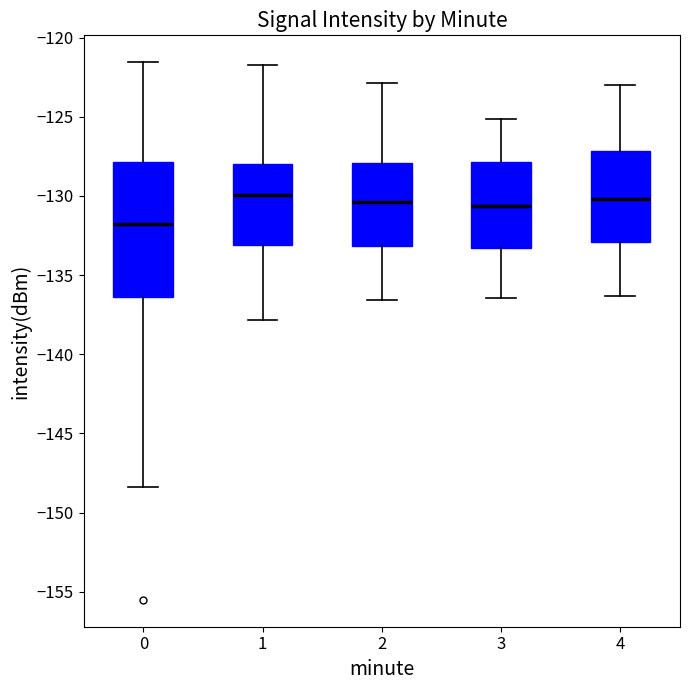

Reading left to right, transcribe this box plot: for each box, give where its median line is, the range the box spans, and where its two whiskers end, as read against the y-axis. The values are not printed on the chart, so give them approximately, as read against the axis.

0: median -132.0, box -136.5 to -128.0, whiskers -148.5 to -121.5
1: median -130.0, box -133.0 to -128.0, whiskers -138.0 to -121.5
2: median -130.5, box -133.0 to -128.0, whiskers -136.5 to -123.0
3: median -130.5, box -133.5 to -128.0, whiskers -136.5 to -125.0
4: median -130.0, box -133.0 to -127.0, whiskers -136.5 to -123.0